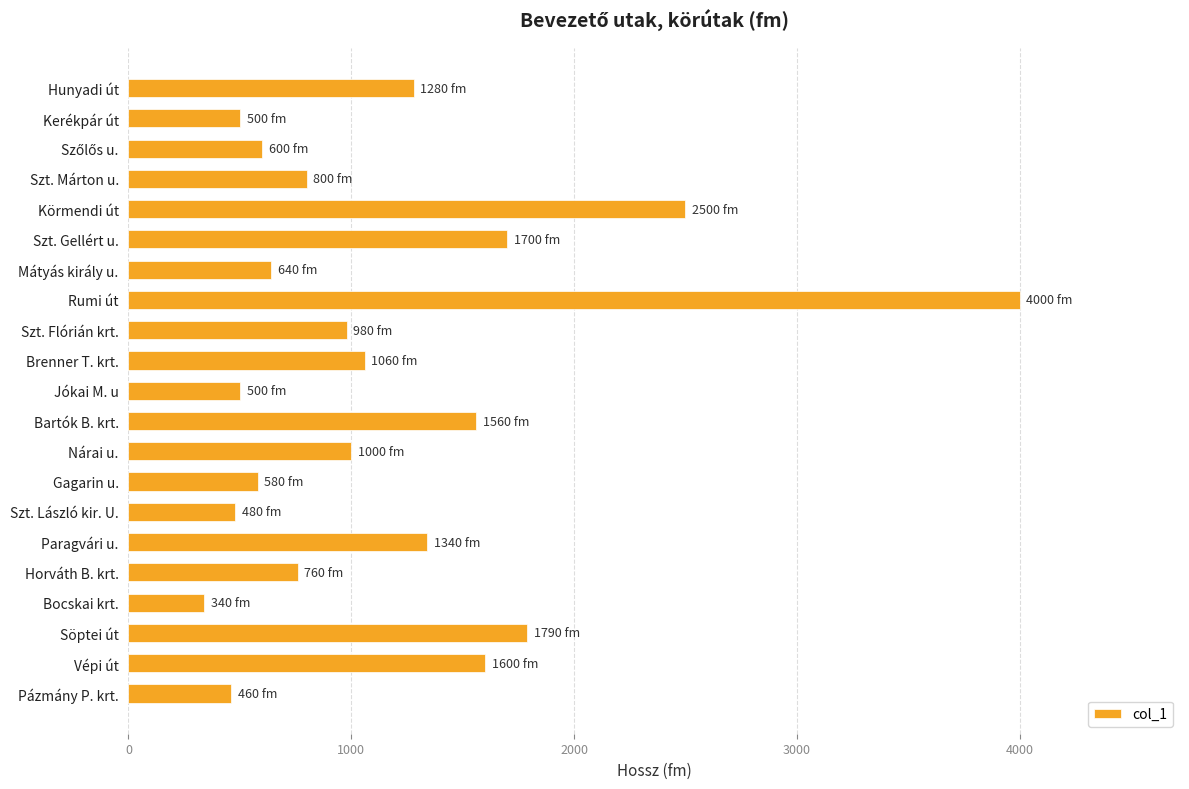

Approximately how many times larger is the value at Vépi út compared to Szt. László kir. U.?

3.3